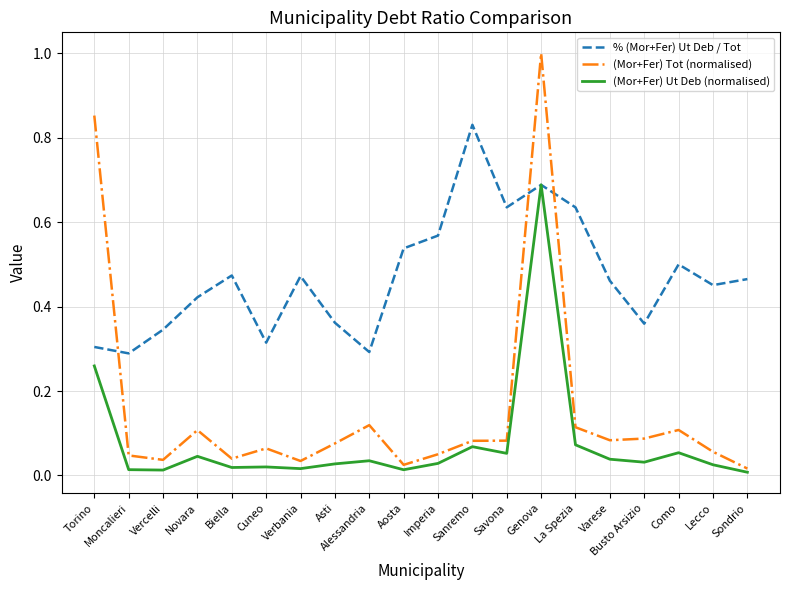

List the series in order of their overall mean, lowest first.

(Mor+Fer) Ut Deb (normalised), (Mor+Fer) Tot (normalised), % (Mor+Fer) Ut Deb / Tot